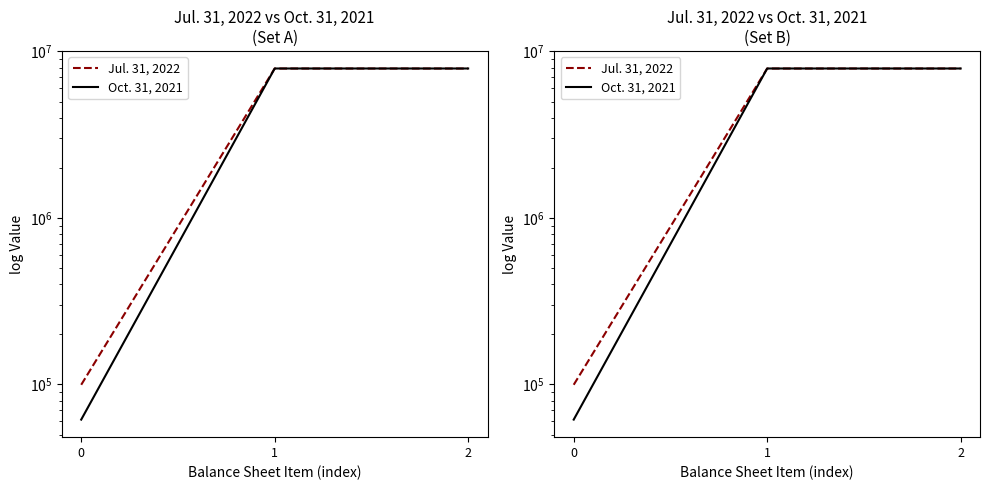

How many lines are shown in the chart?

2